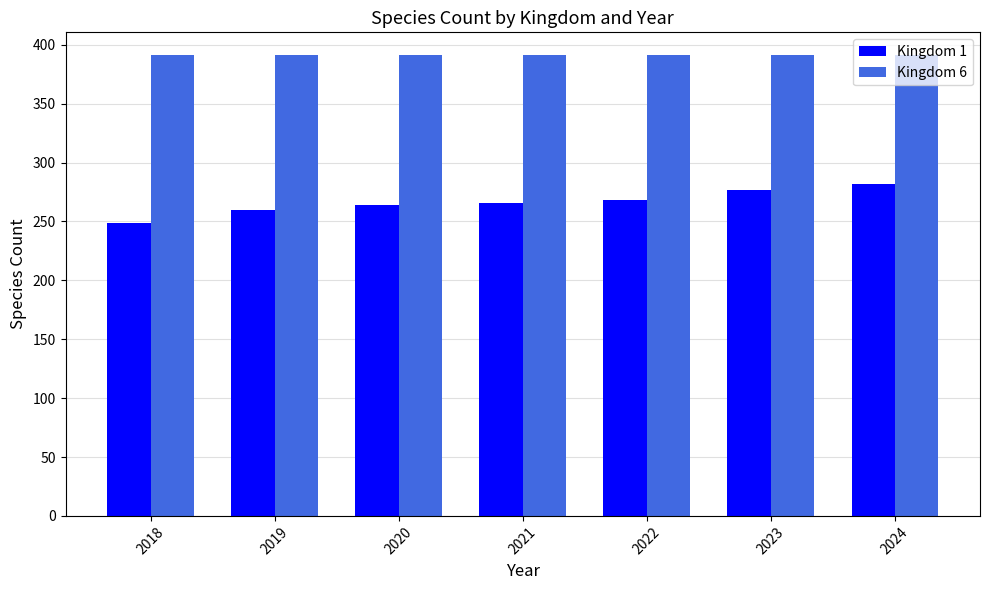

What value does the Kingdom 6 series have at 2023?

391